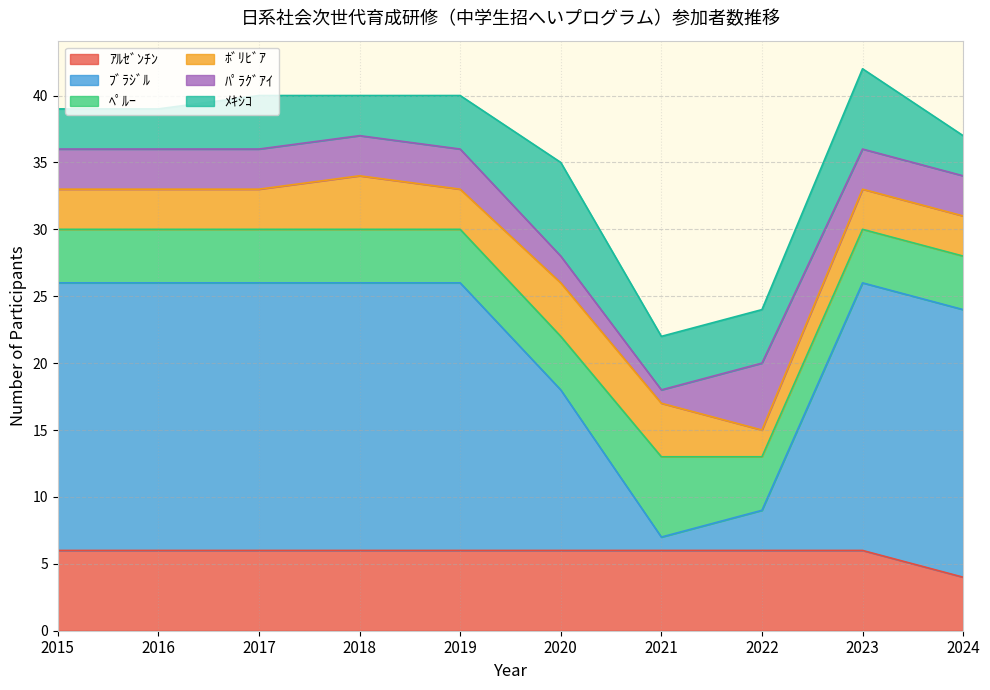

True or false: ﾒｷｼｺ and ﾍﾟﾙｰ intersect in this chart.

True